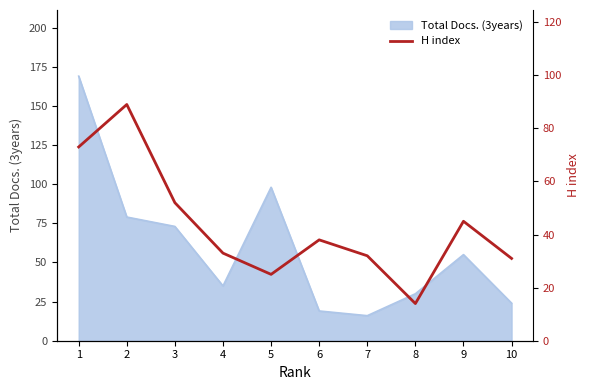

Reading right to left, what are all the values shown in this chart?

31	45	14	32	38	25	33	52	89	73